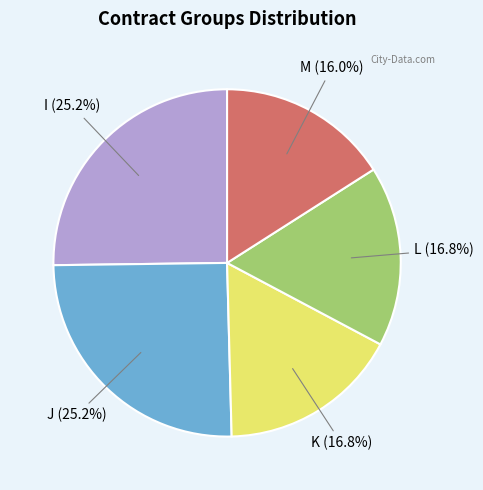

To the nearest percent, what percentage of the pie is M?

16%